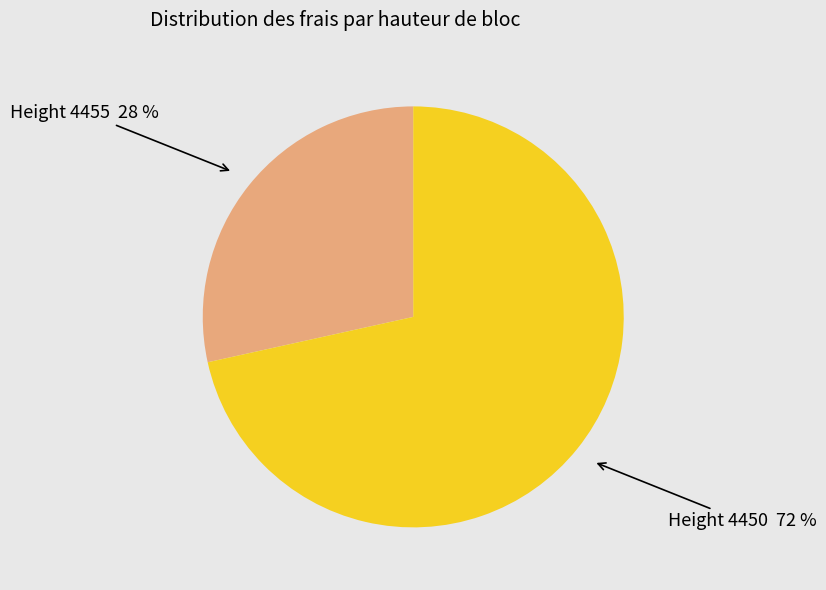

To the nearest percent, what is the average slice percentage?

50%